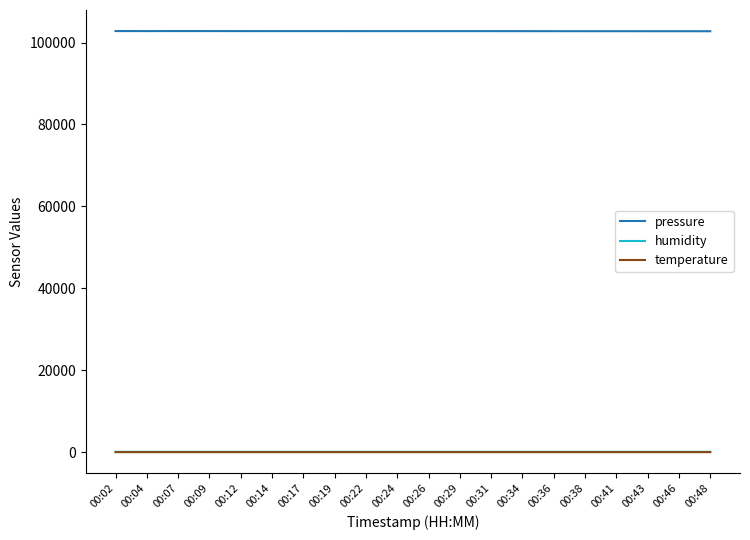

Does the chart display data point markers on the line(s)?

No